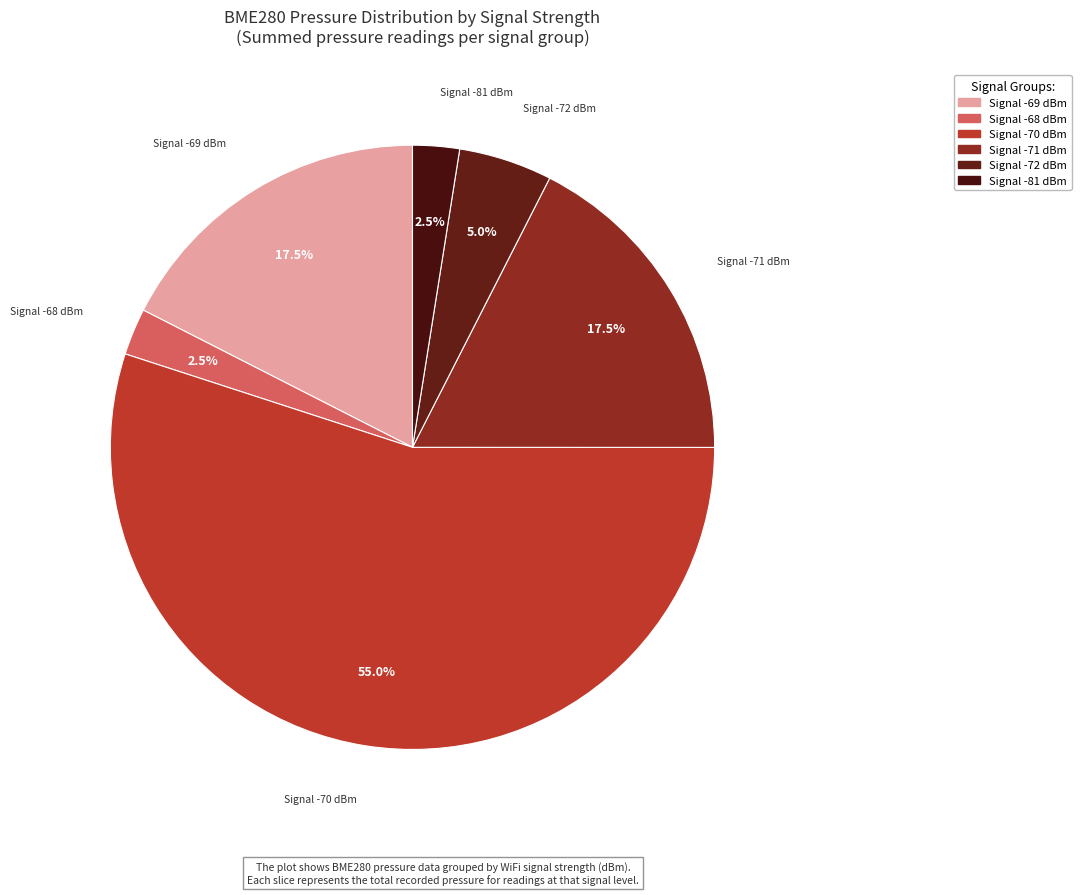

How many segments does this pie chart have?

6